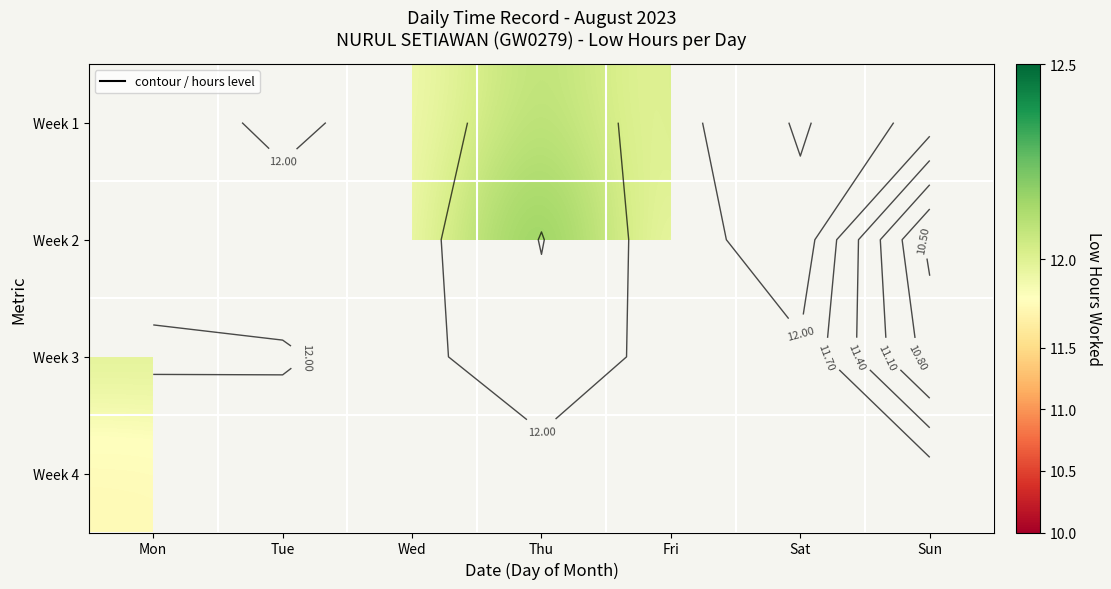

Where does the Week 3 series first go above 11?

Mon